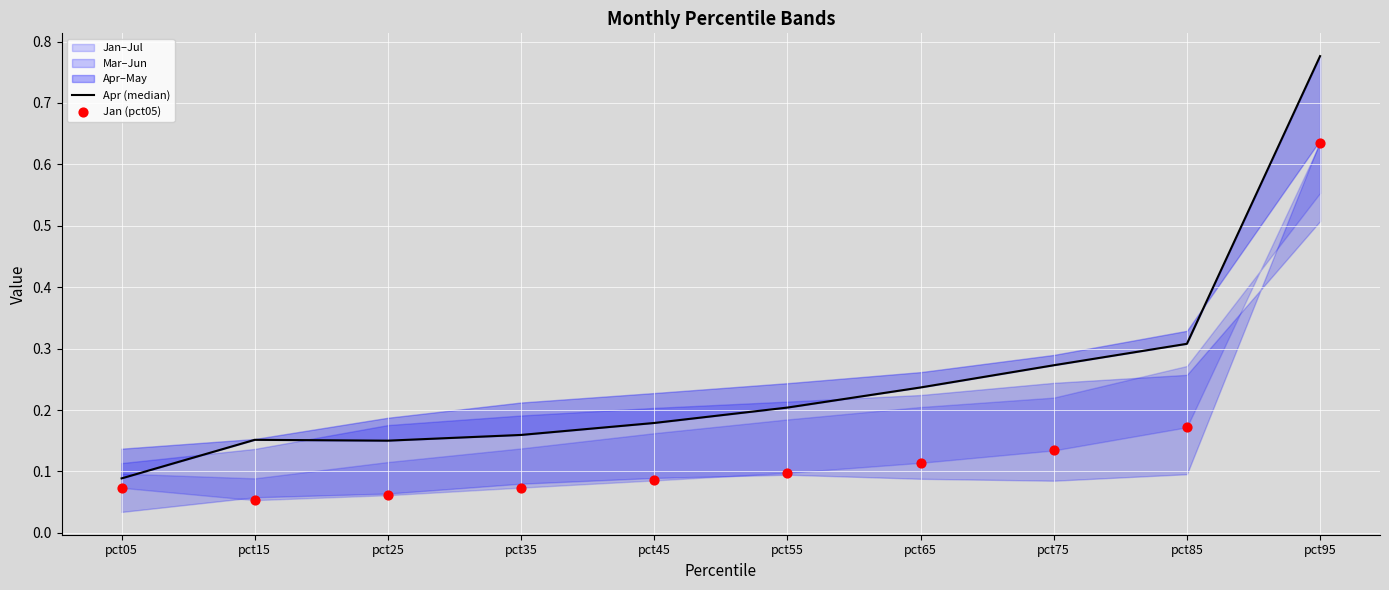

At which category is the sum across all series the highest?

pct95